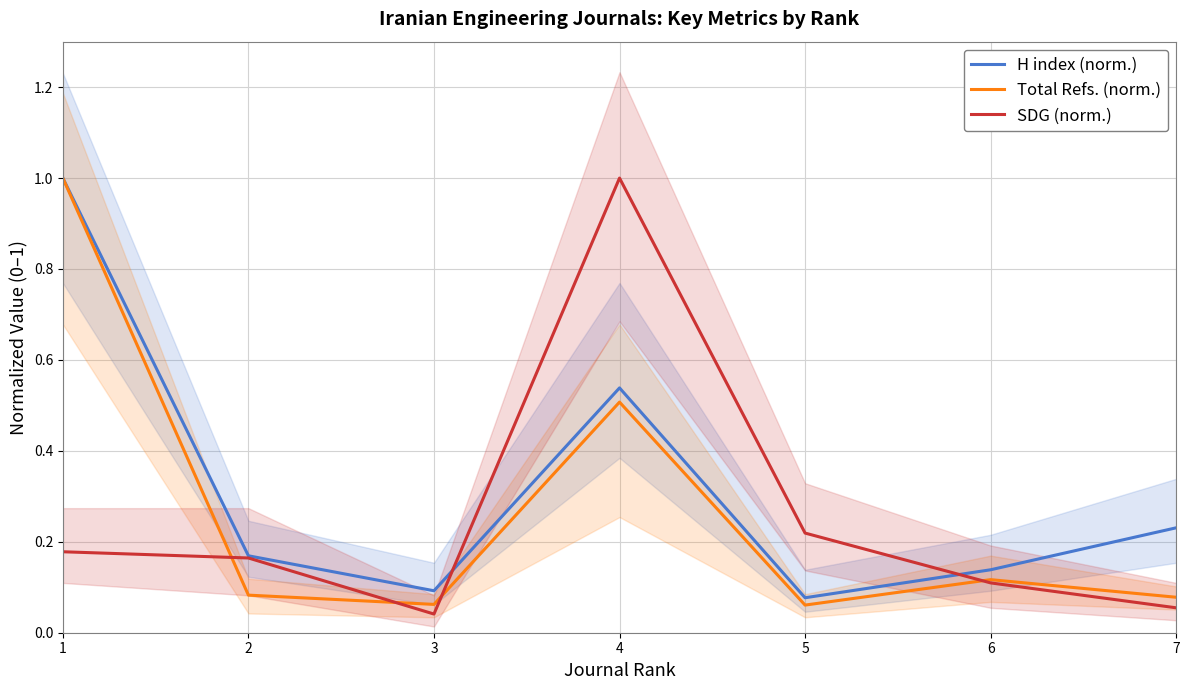

What is the sum of the H index (norm.) values at 5 and 7?

0.3